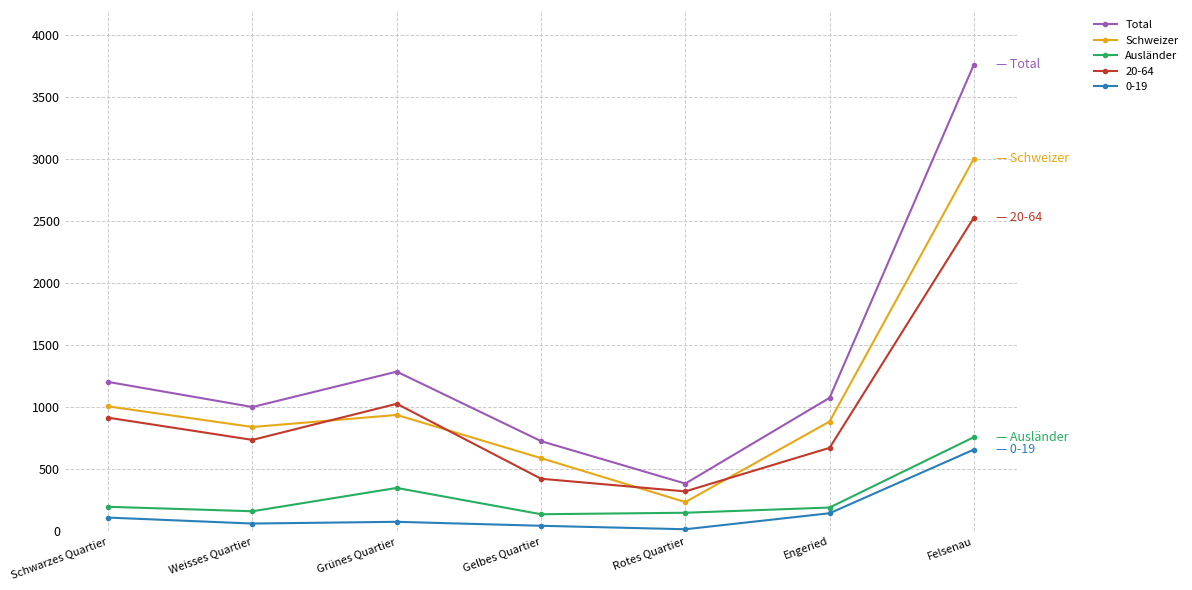

True or false: Schweizer has a value of 448 at Grünes Quartier.

False